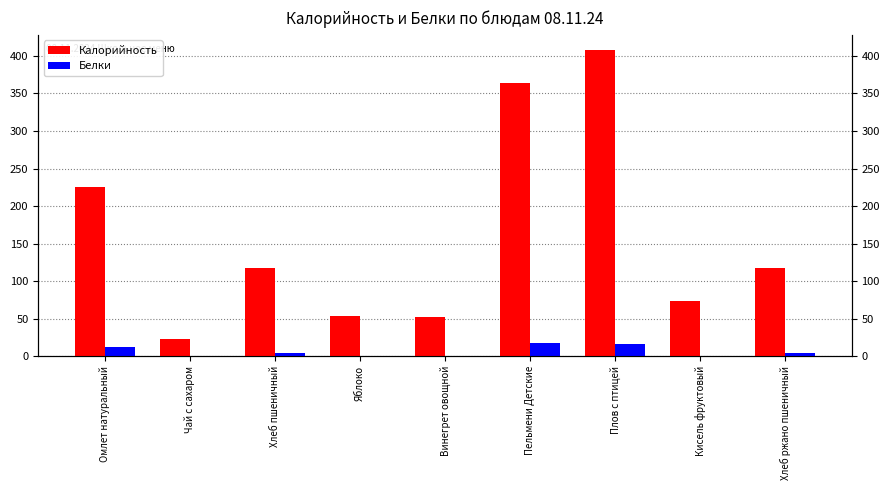

At how many categories does at least one series exceed 146?

3